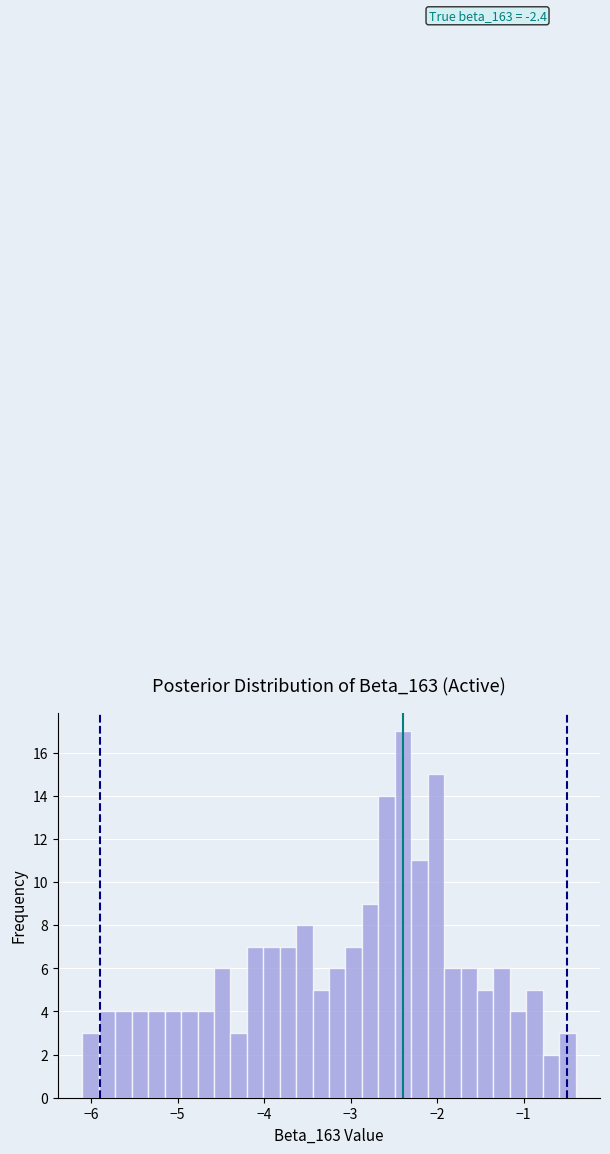

Around what value on the x-axis is the tallest bar? Give the approximate position of its centre, as read against the axis.

-2.4